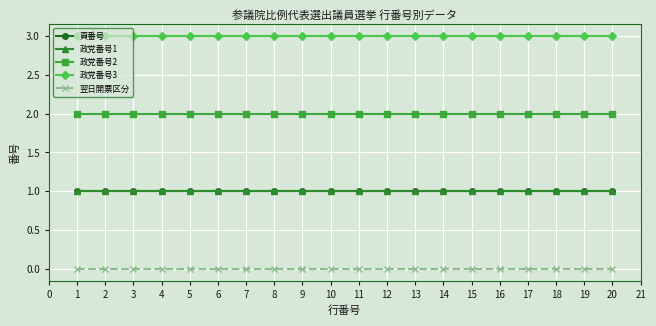

Reading left to right, list all the values displayed in this chart.

頁番号: 1	1	1	1	1	1	1	1	1	1	1	1	1	1	1	1	1	1	1	1
政党番号1: 1	1	1	1	1	1	1	1	1	1	1	1	1	1	1	1	1	1	1	1
政党番号2: 2	2	2	2	2	2	2	2	2	2	2	2	2	2	2	2	2	2	2	2
政党番号3: 3	3	3	3	3	3	3	3	3	3	3	3	3	3	3	3	3	3	3	3
翌日開票区分: 0	0	0	0	0	0	0	0	0	0	0	0	0	0	0	0	0	0	0	0